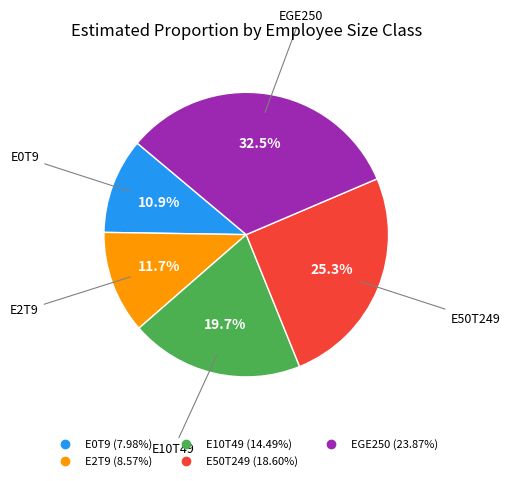

Rank the categories by value from lowest to highest.

E0T9, E2T9, E10T49, E50T249, EGE250